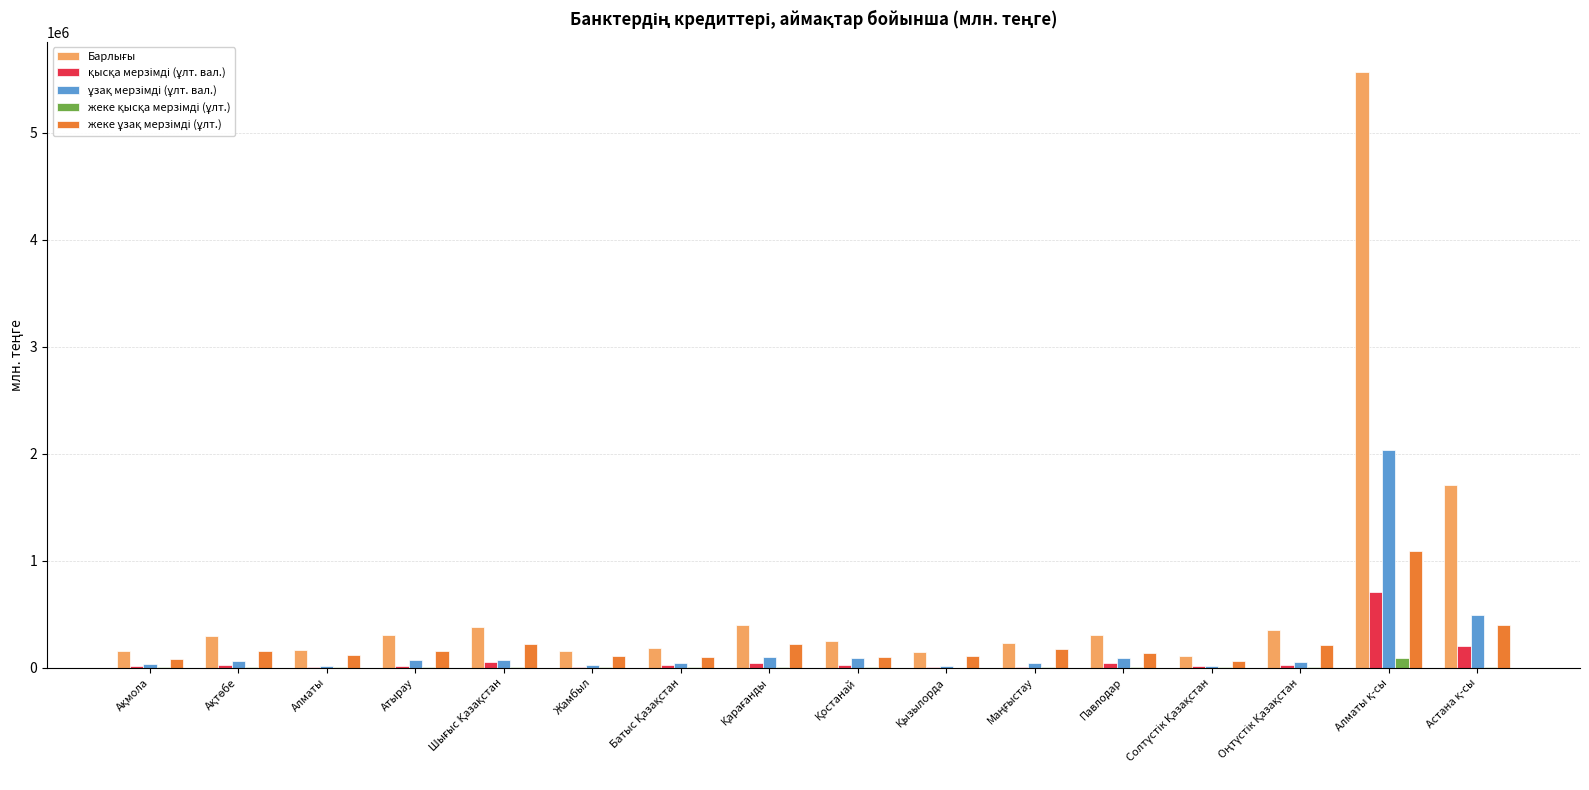

Which series has the largest total across all categories?

Барлығы